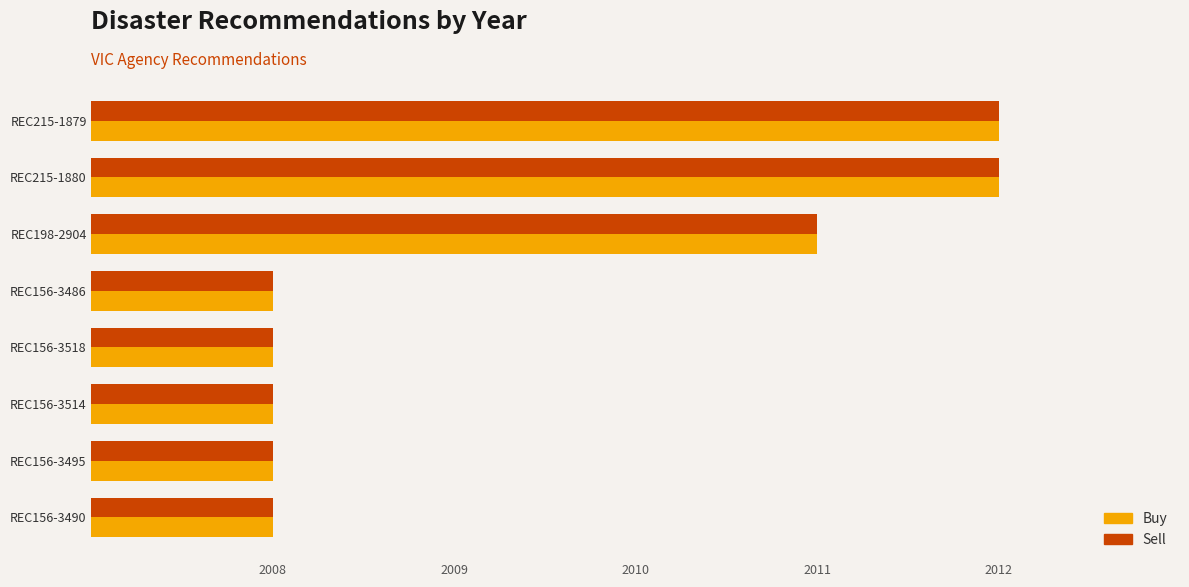

What are all the series names shown in the legend?

Buy, Sell